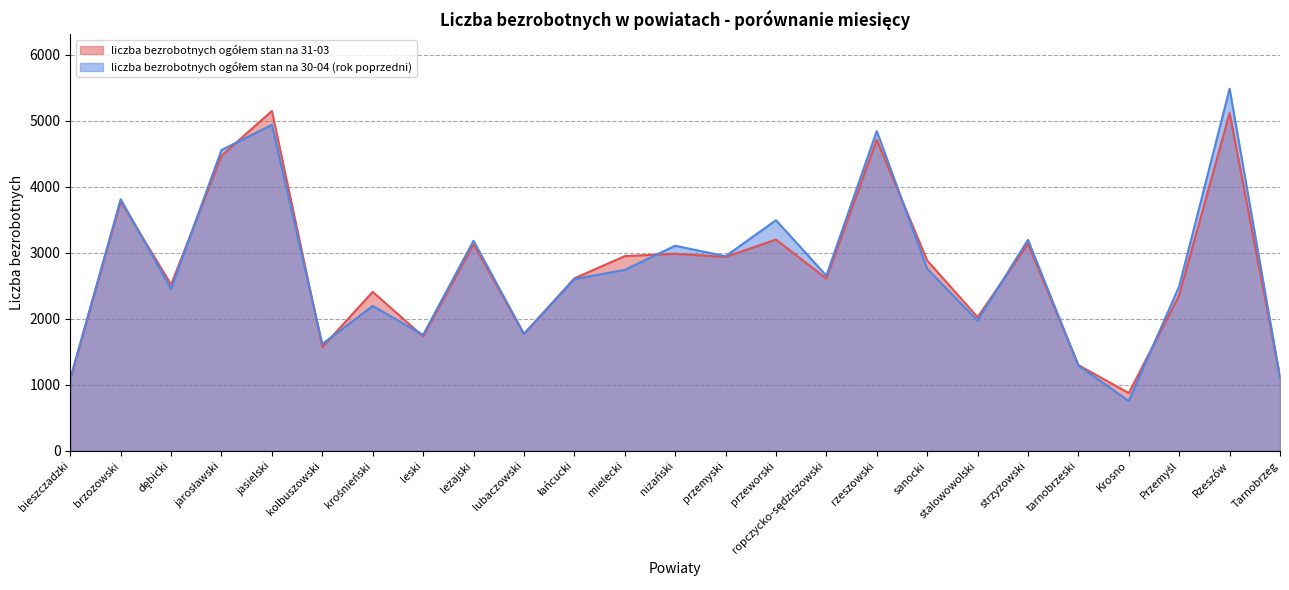

Reading right to left, list all the values displayed in this chart.

liczba bezrobotnych ogółem stan na 31-03: 1121	5114	2357	875	1298	3133	2023	2883	4709	2609	3199	2935	2984	2948	2611	1769	3128	1733	2407	1571	5146	4469	2517	3778	1082
liczba bezrobotnych ogółem stan na 30-04 (rok poprzedni): 1107	5482	2492	755	1291	3195	1971	2757	4842	2652	3492	2947	3105	2740	2601	1771	3181	1756	2194	1617	4936	4555	2452	3809	1091